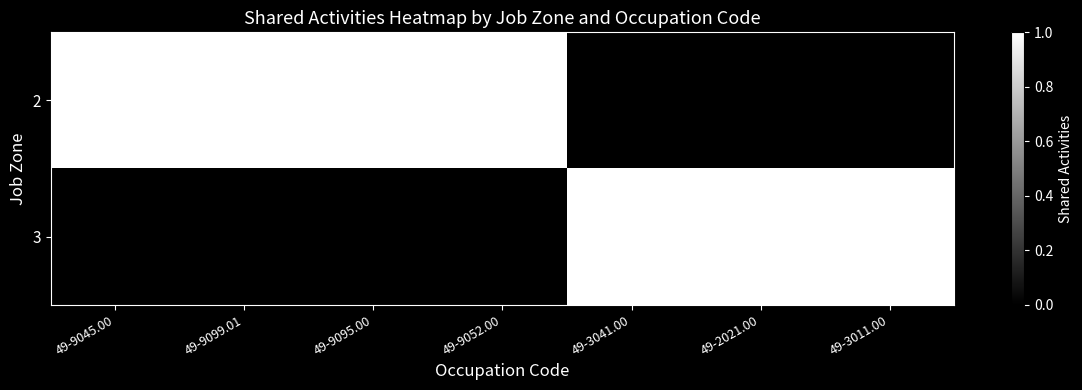

What is the difference between the highest and lowest values at 49-9095.00?

1